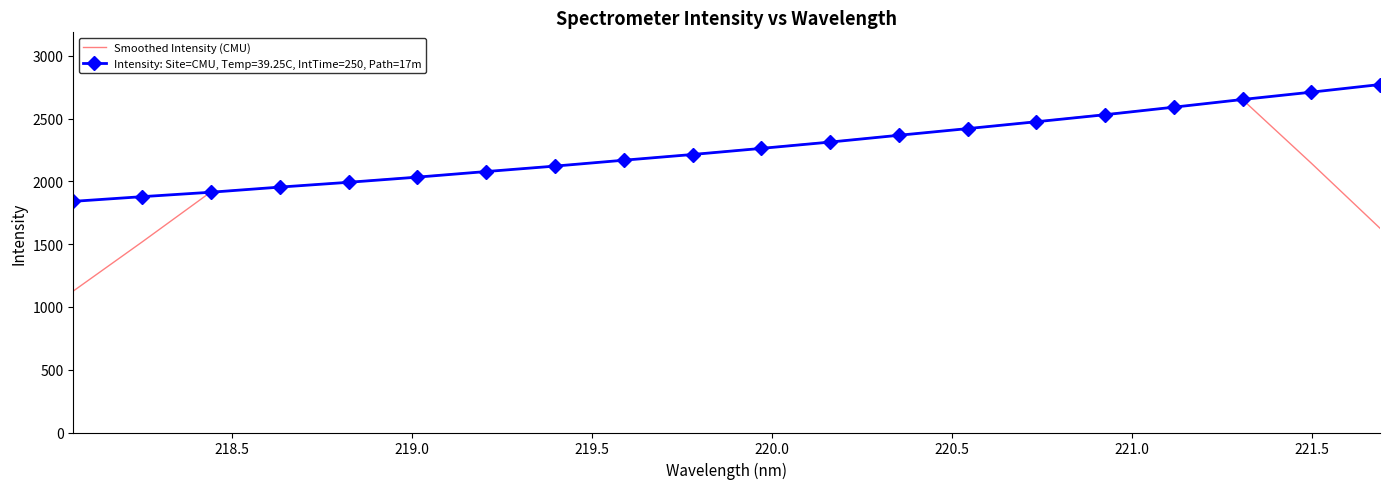

What is the minimum value for Smoothed Intensity (CMU)?

1126.6